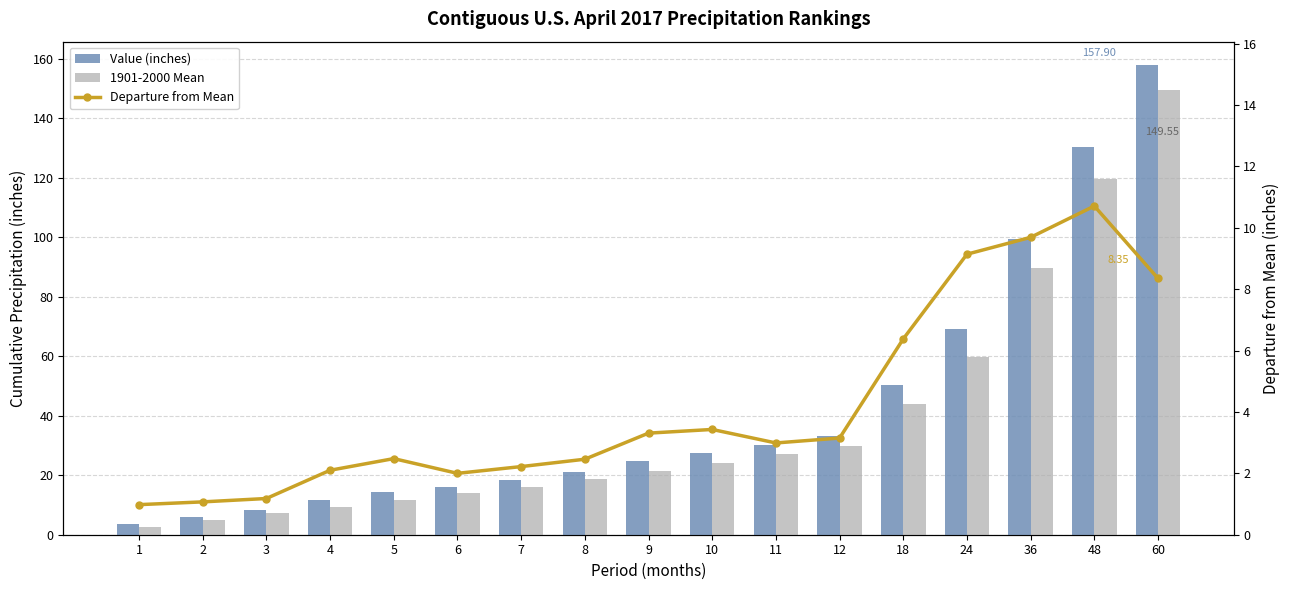

What is the value of the 1901-2000 Mean bar at the 17th from the left?

149.6